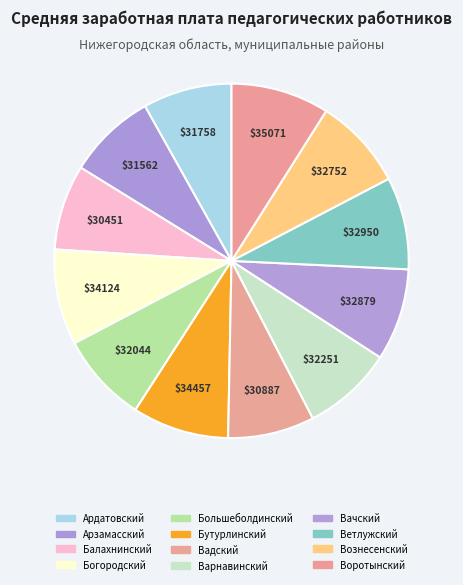

The Ардатовский slice represents 16% of the pie. True or false?

False